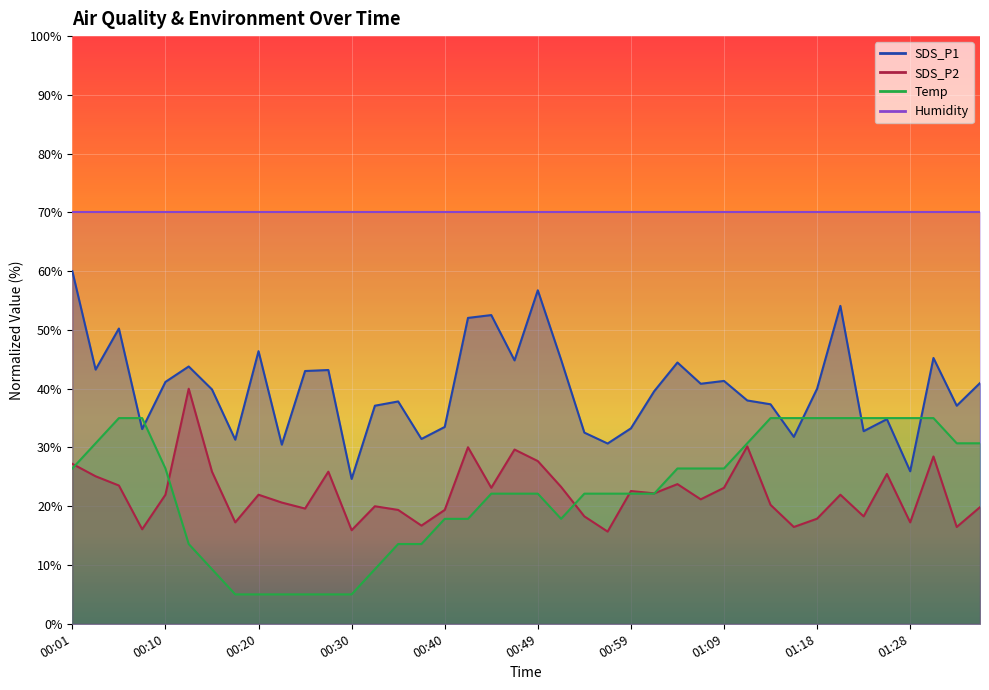

Is the value of SDS_P2 at 00:27 greater than the value of SDS_P1 at 00:37?

No